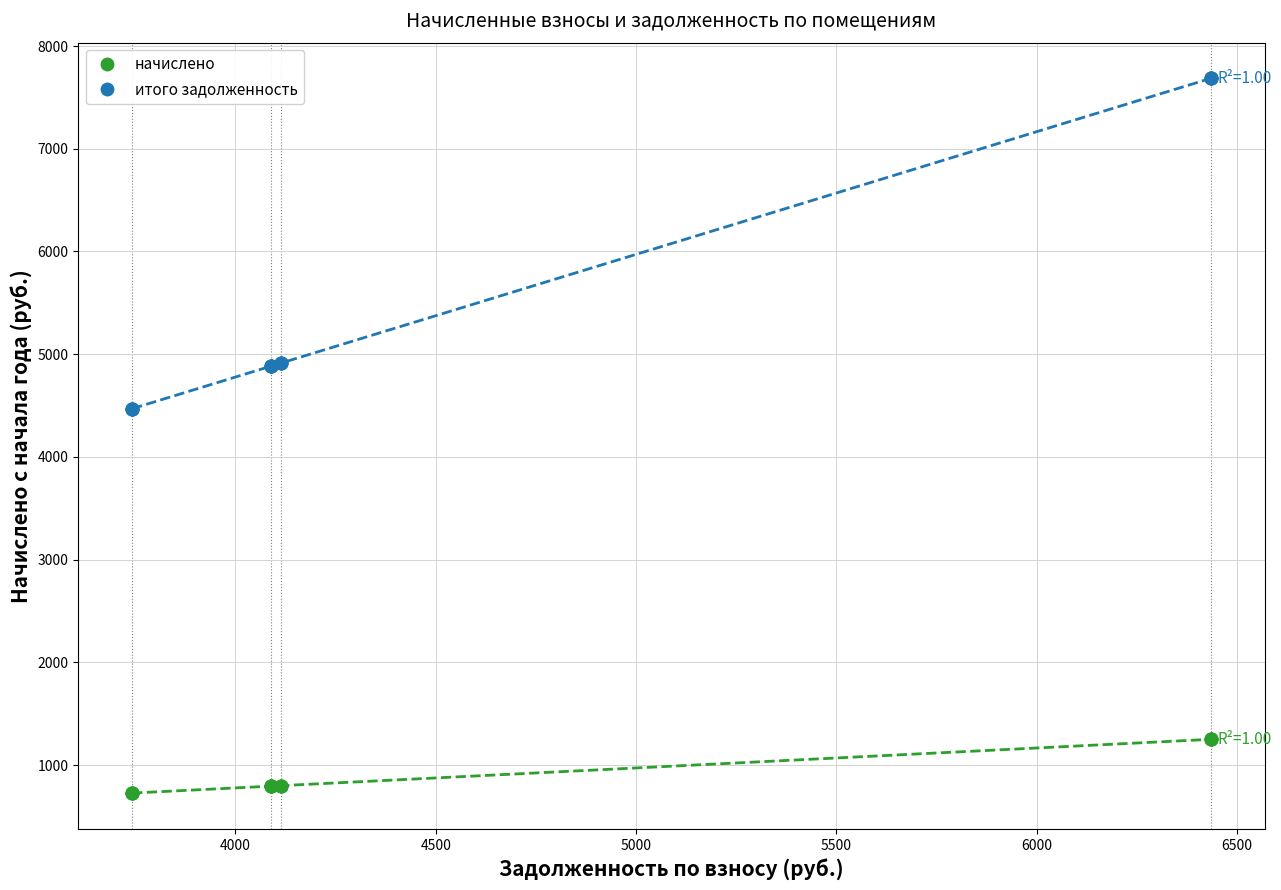

Which series contains the lowest Y value?

начислено